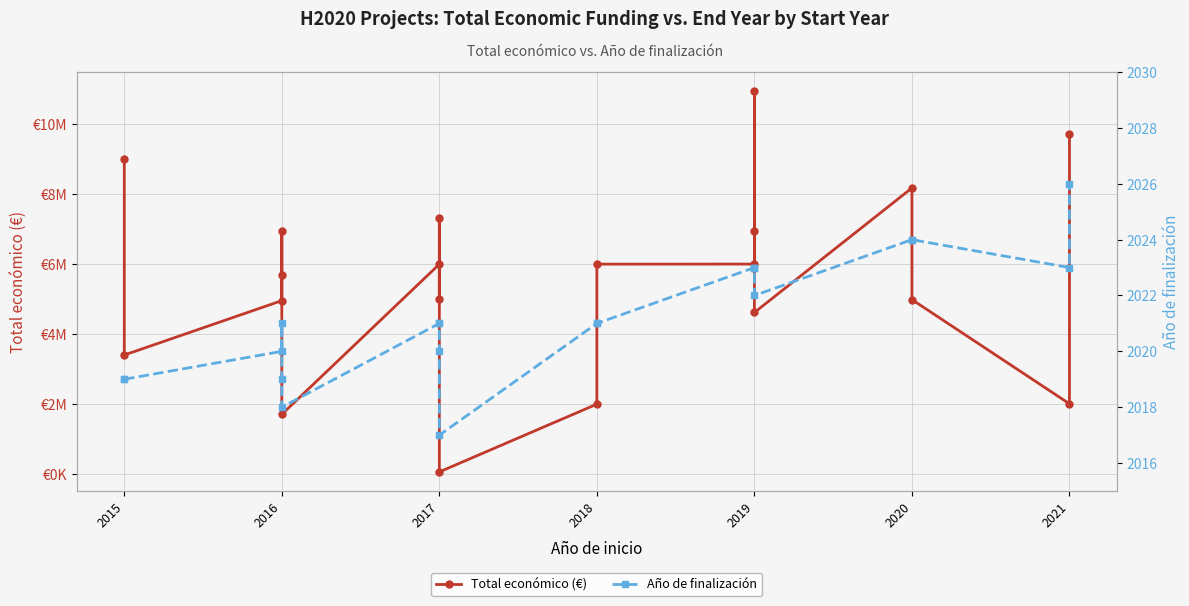

Reading left to right, list all the values displayed in this chart.

Total económico (€): 8999757	3395986	4953160	5700547	6960293	1698506	5996591	5000000	7308180	50000	1990368	5998373	5999753	6955758	10950171	4613778	8179214	4983169	1999886	9724763
Año de finalización: 2019	2019	2020	2021	2019	2018	2021	2021	2020	2017	2021	2021	2023	2023	2023	2022	2024	2024	2023	2026